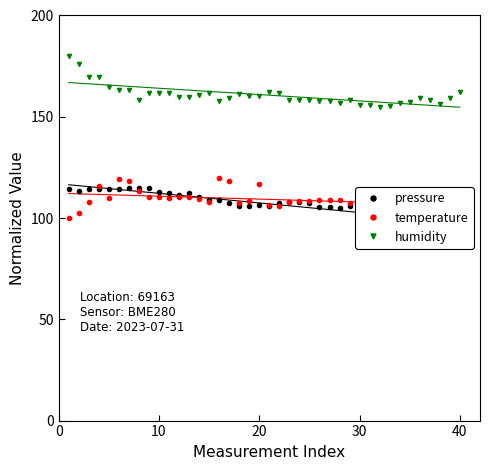

True or false: humidity has more than 2 interior local peaks.

True